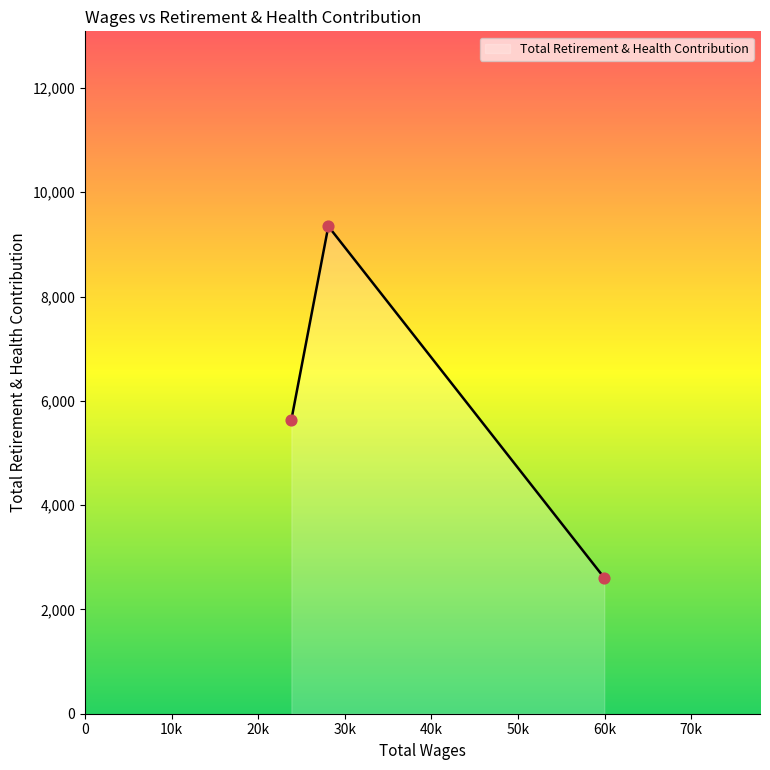

What is the maximum value shown in the chart?

9347